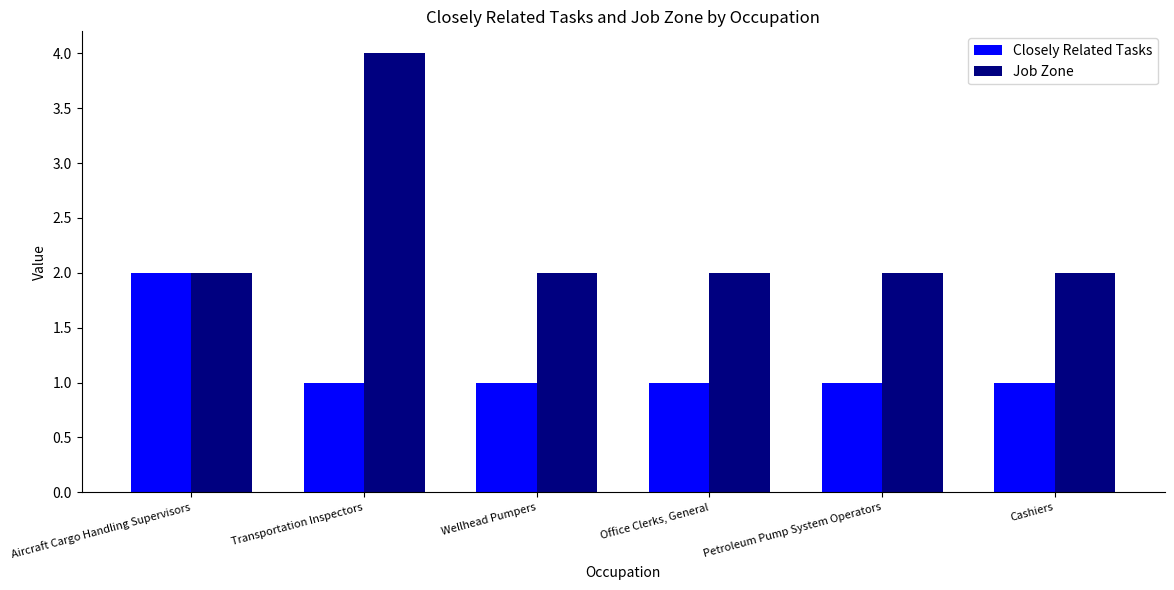

What is the spread (max minus min) of values at Petroleum Pump System Operators?

1